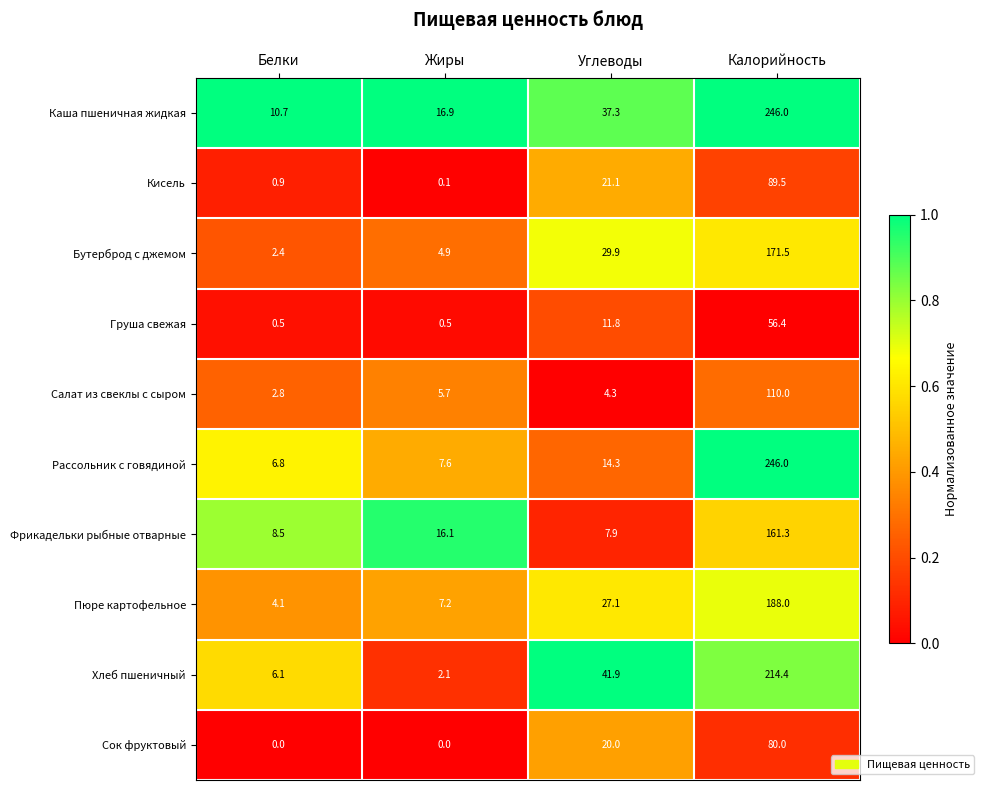

True or false: Пюре картофельное has a value of 188.0 at Калорийность.

True